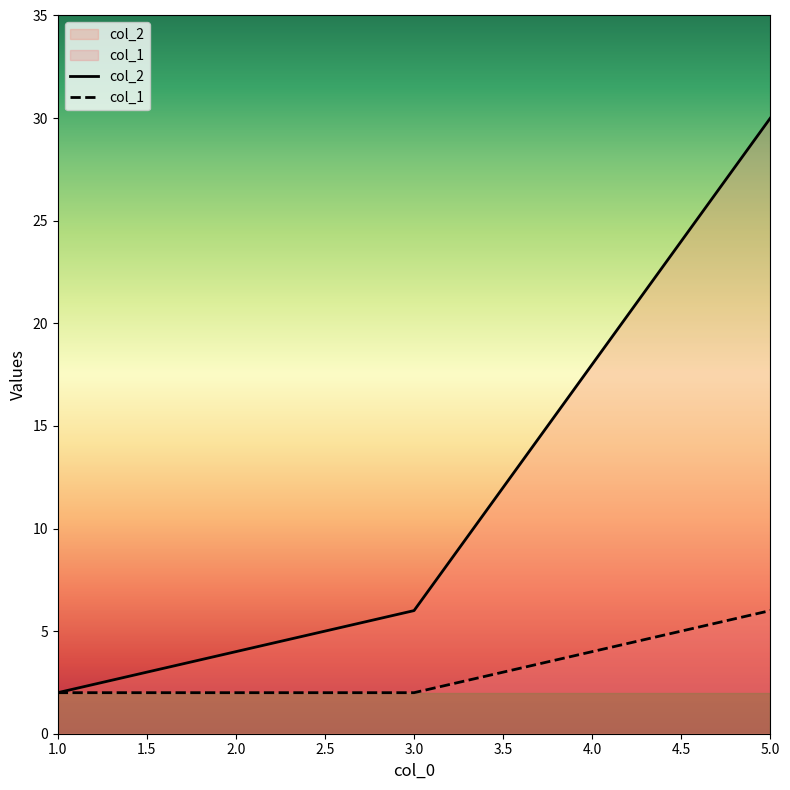

Reading left to right, transcribe all the data shown in this chart.

col_2: 1=2	3=6	5=30
col_1: 1=2	3=2	5=6